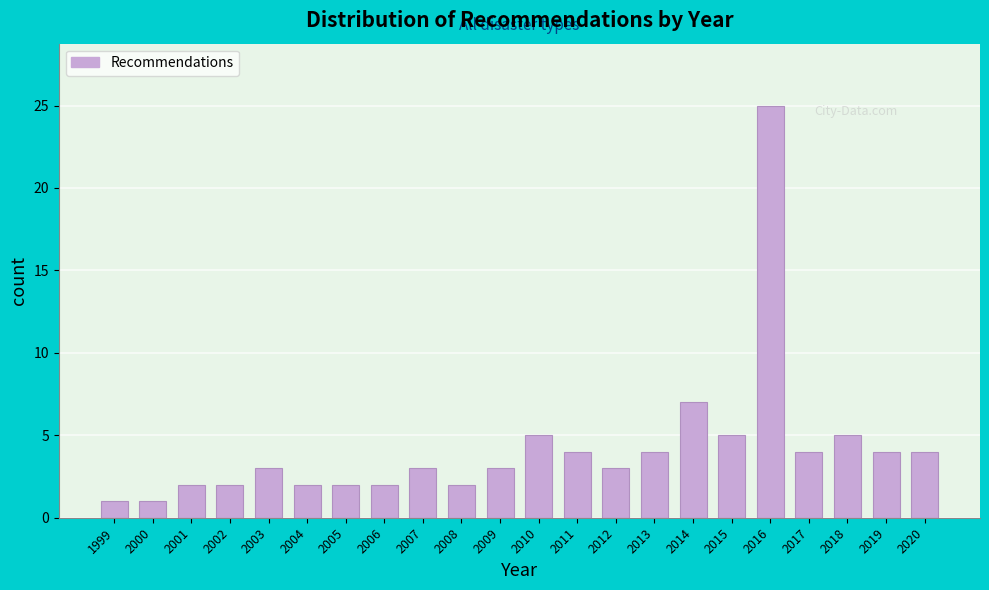

Reading left to right, transcribe all the data shown in this chart.

1	1	2	2	3	2	2	2	3	2	3	5	4	3	4	7	5	25	4	5	4	4